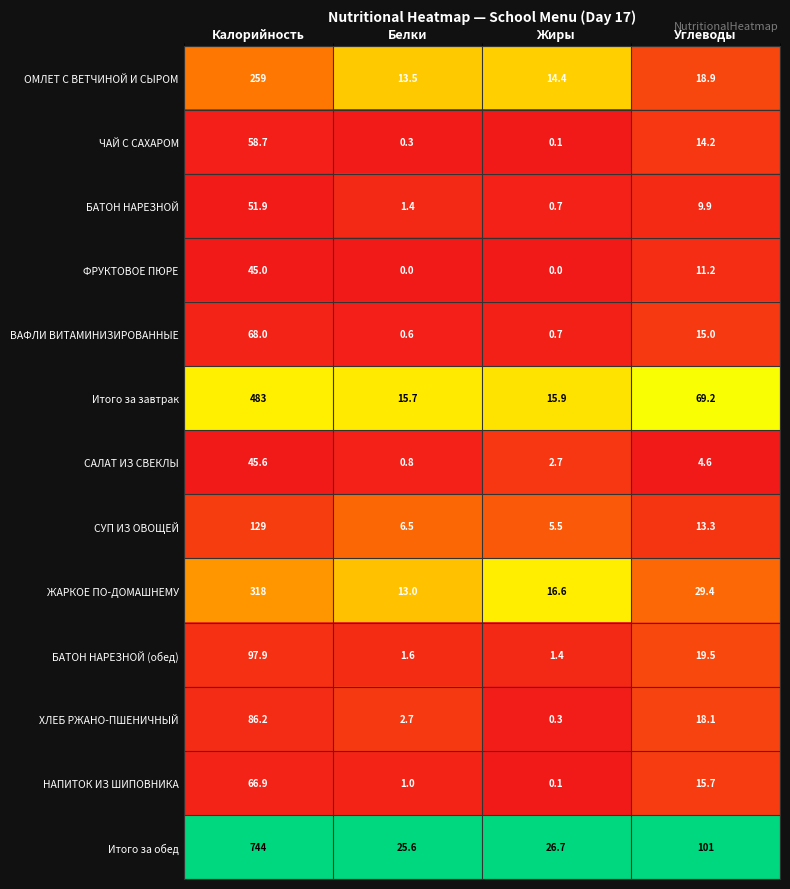

At which label is НАПИТОК ИЗ ШИПОВНИКА closest to 33?

Углеводы